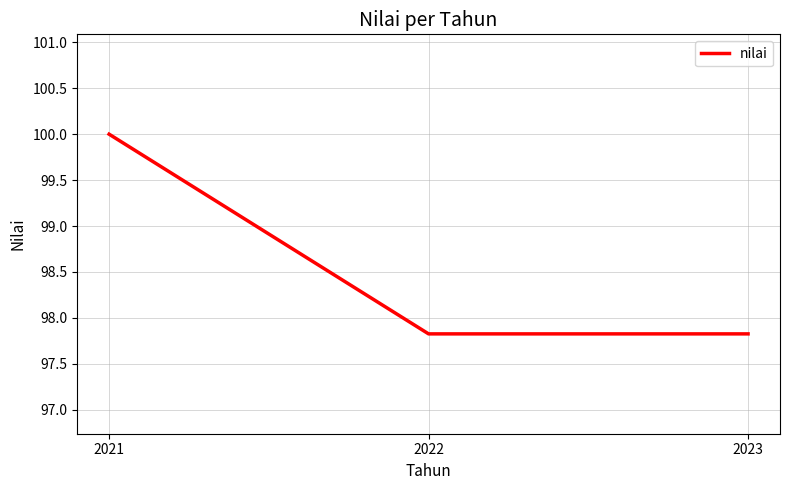

Reading right to left, list all the values displayed in this chart.

2023=97.8	2022=97.8	2021=100.0